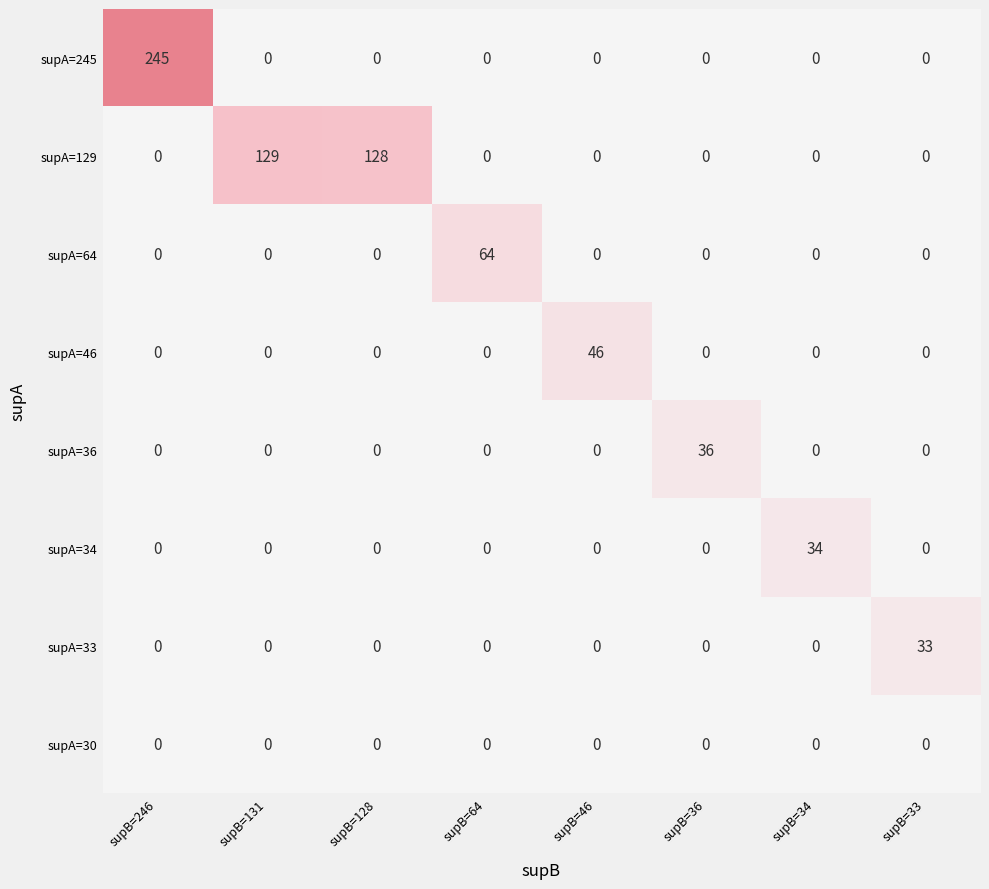

Which category has the highest value in the supA=33 series?

supB=33